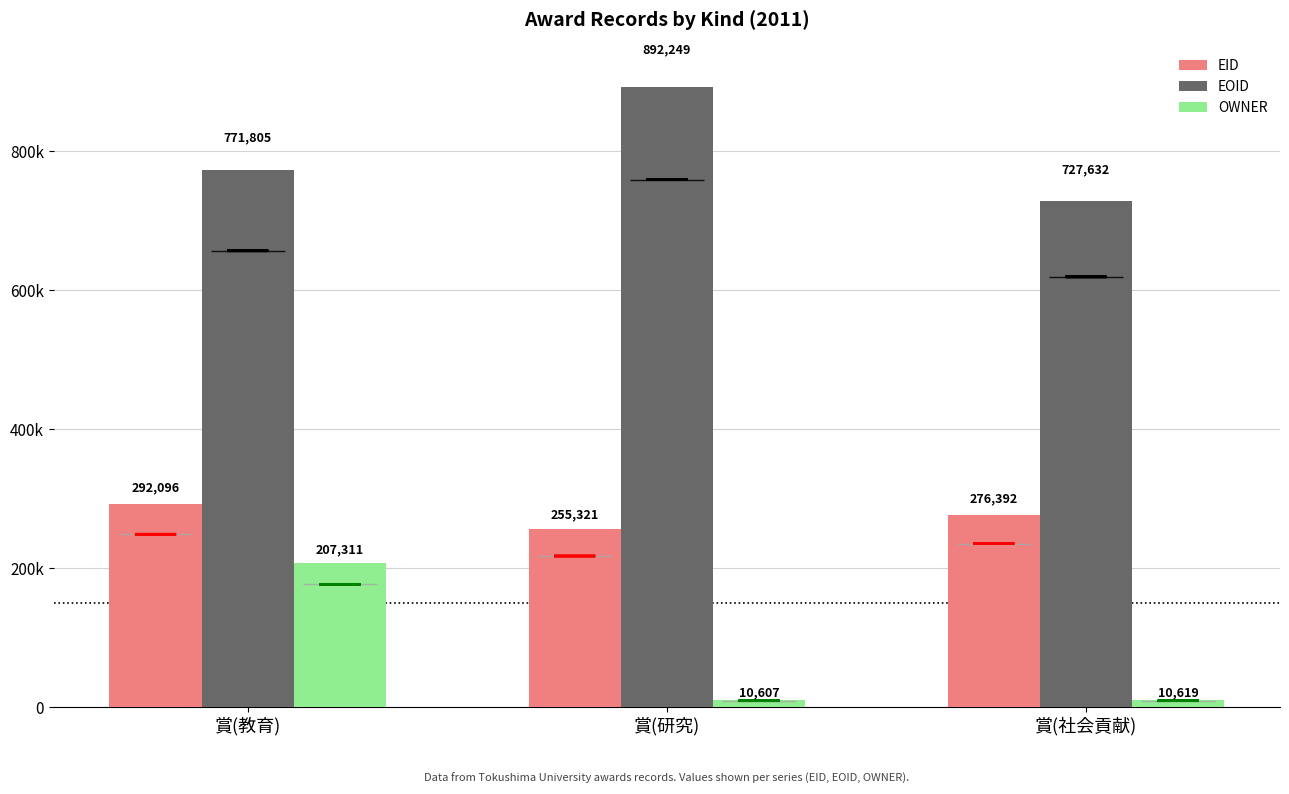

At which label does OWNER first exceed 10619?

賞(教育)